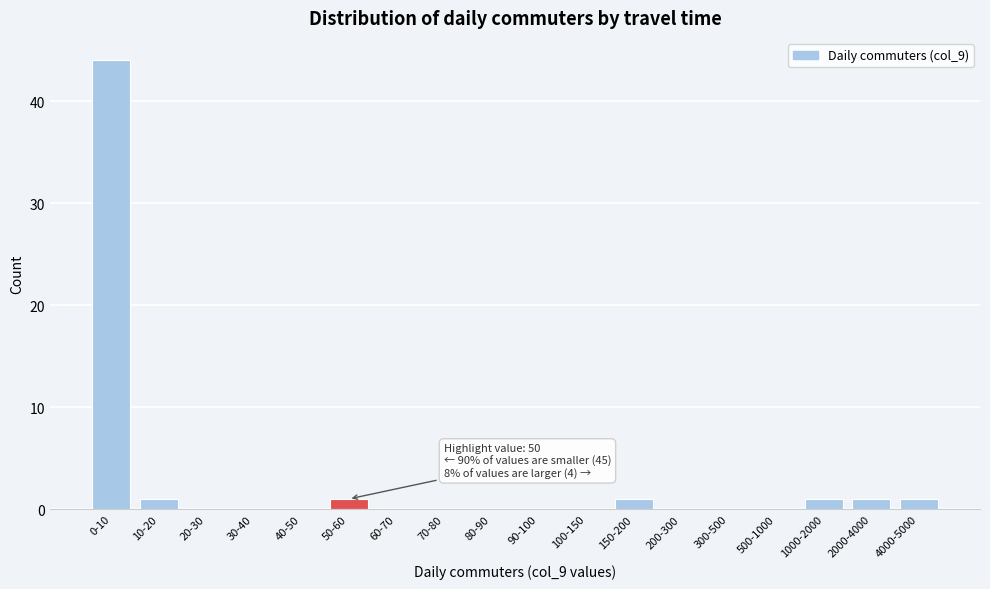

Reading right to left, list all the values displayed in this chart.

4000-5000=1	2000-4000=1	1000-2000=1	500-1000=0	300-500=0	200-300=0	150-200=1	100-150=0	90-100=0	80-90=0	70-80=0	60-70=0	50-60=1	40-50=0	30-40=0	20-30=0	10-20=1	0-10=44